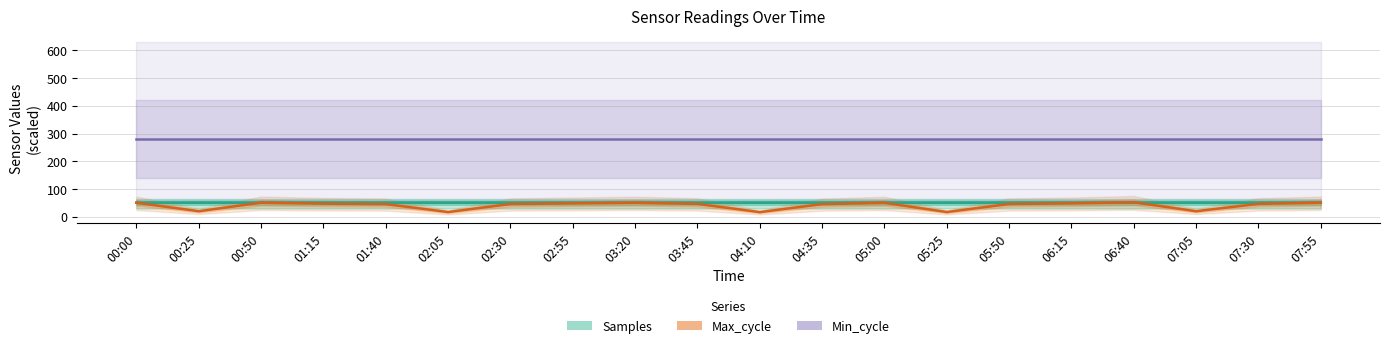

What is the approximate value at 00:50?

50.7